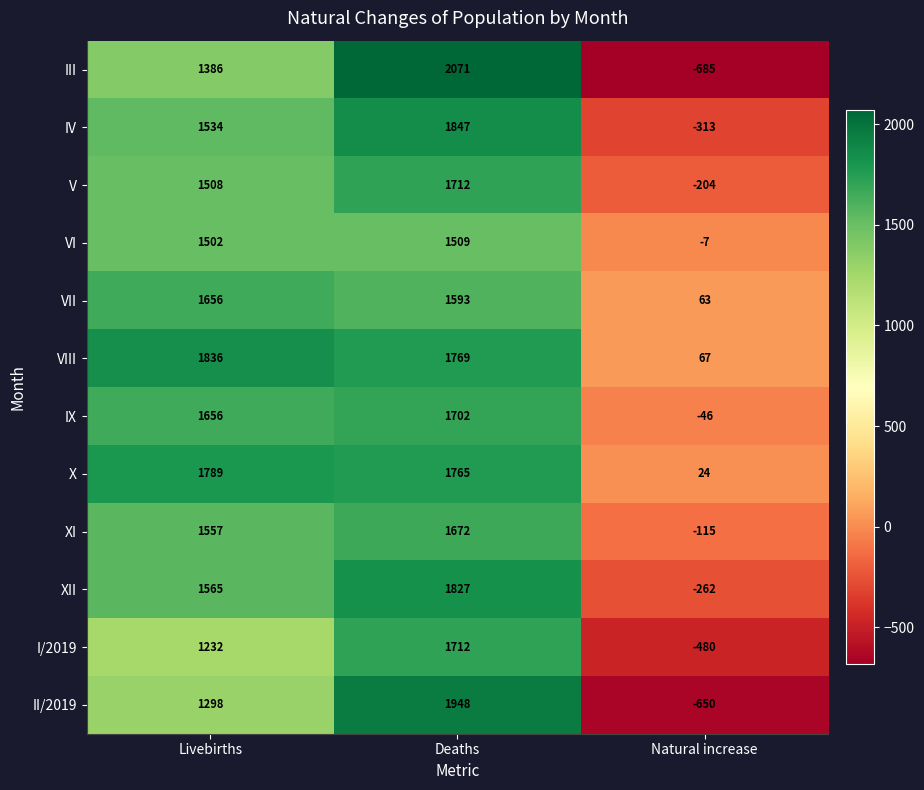

The XII series shows 453 at Livebirths. True or false?

False